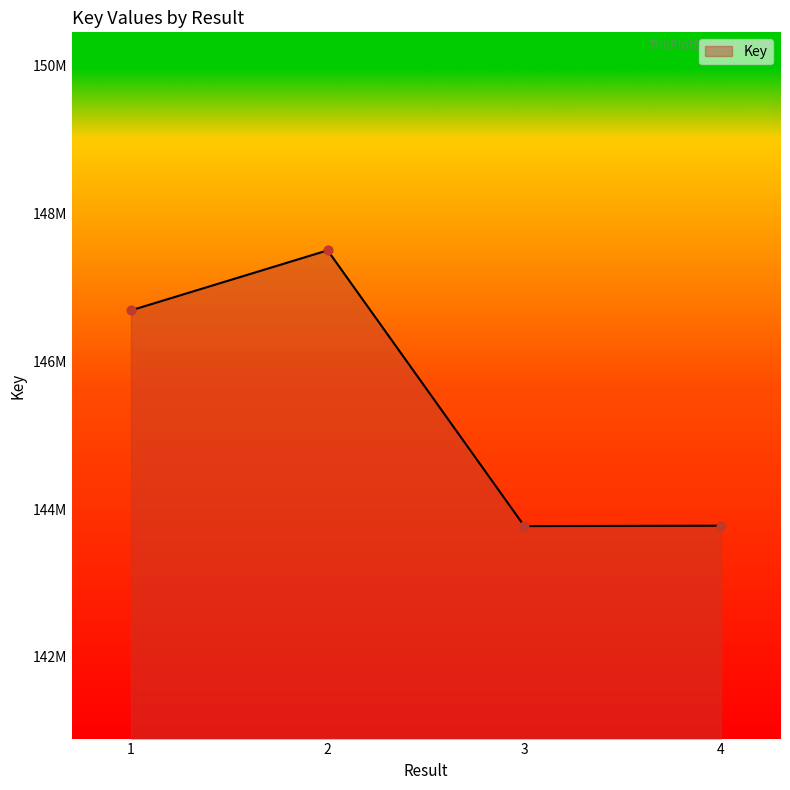

Which has a higher value, 1 or 2?

2